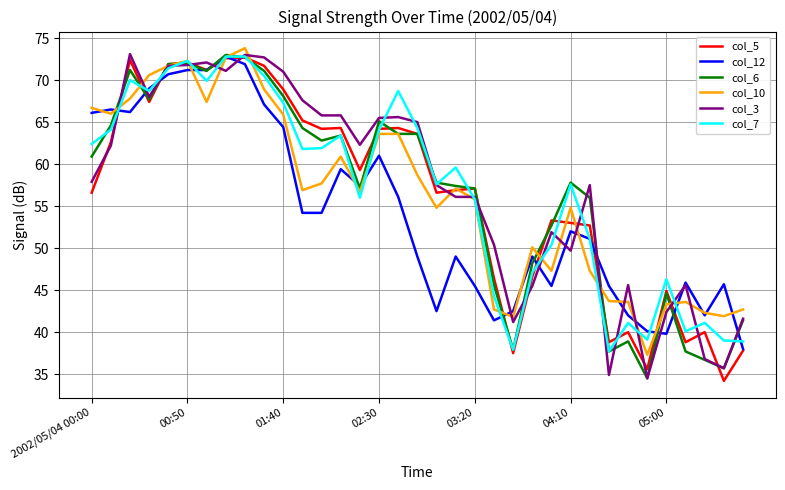

What is the minimum value for col_10?

37.3